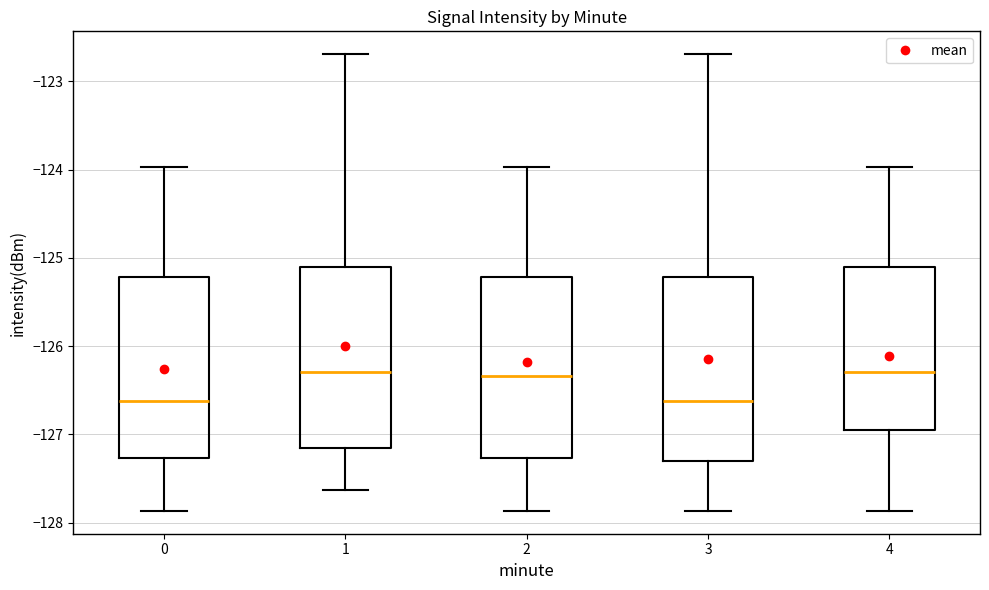

Where does the upper whisker of the box at x = 4 end on the y-axis? The values are not printed on the chart, so give them approximately, as read against the axis.

-124.0